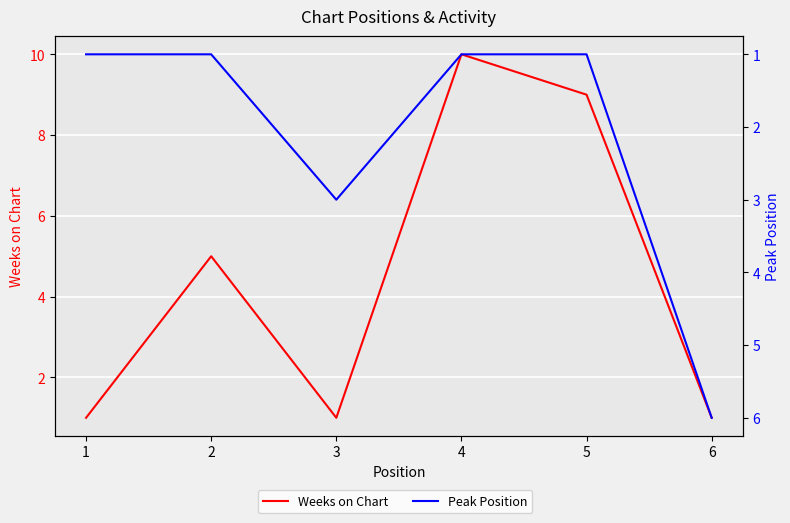

Rank the series by their average value, from highest to lowest.

Weeks on Chart, Peak Position